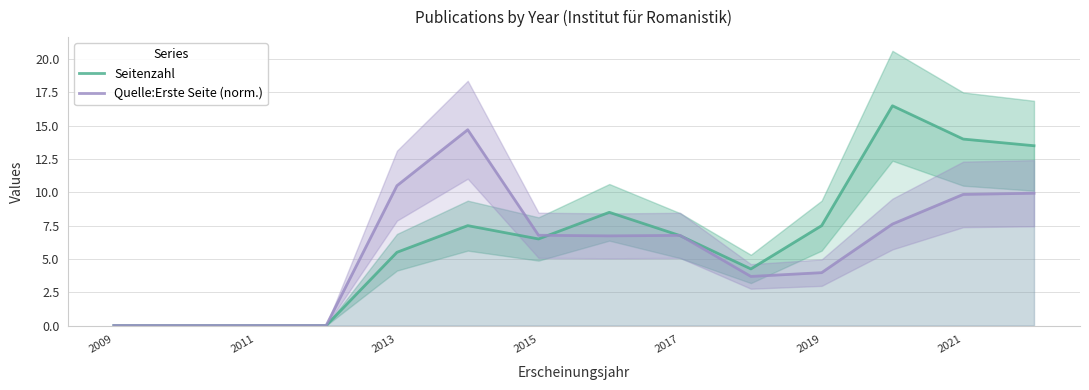

What is the sum of all Quelle:Erste Seite (norm.) values?

80.5